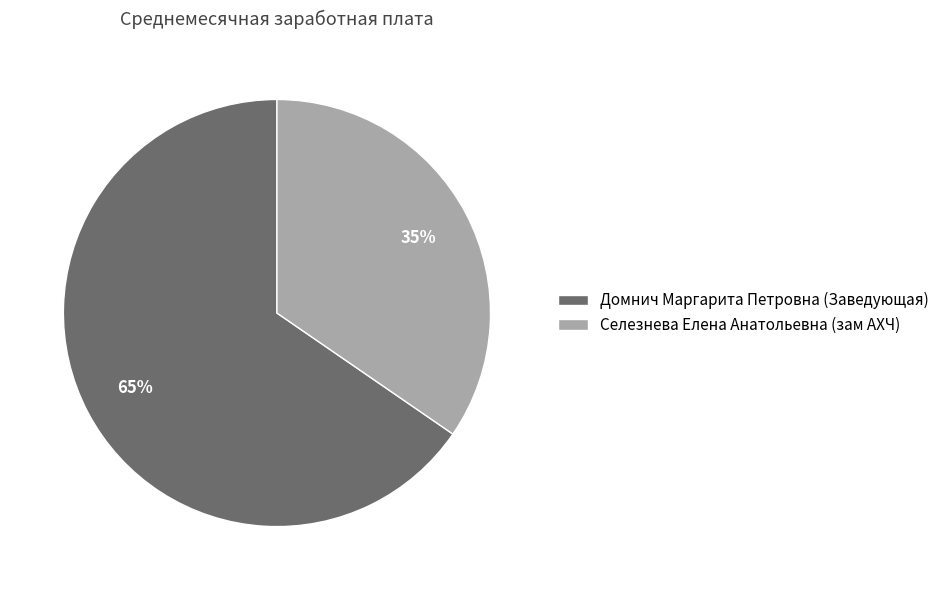

To the nearest percent, what is the combined percentage of Селезнева Елена Анатольевна (зам АХЧ) and Домнич Маргарита Петровна (Заведующая)?

100%